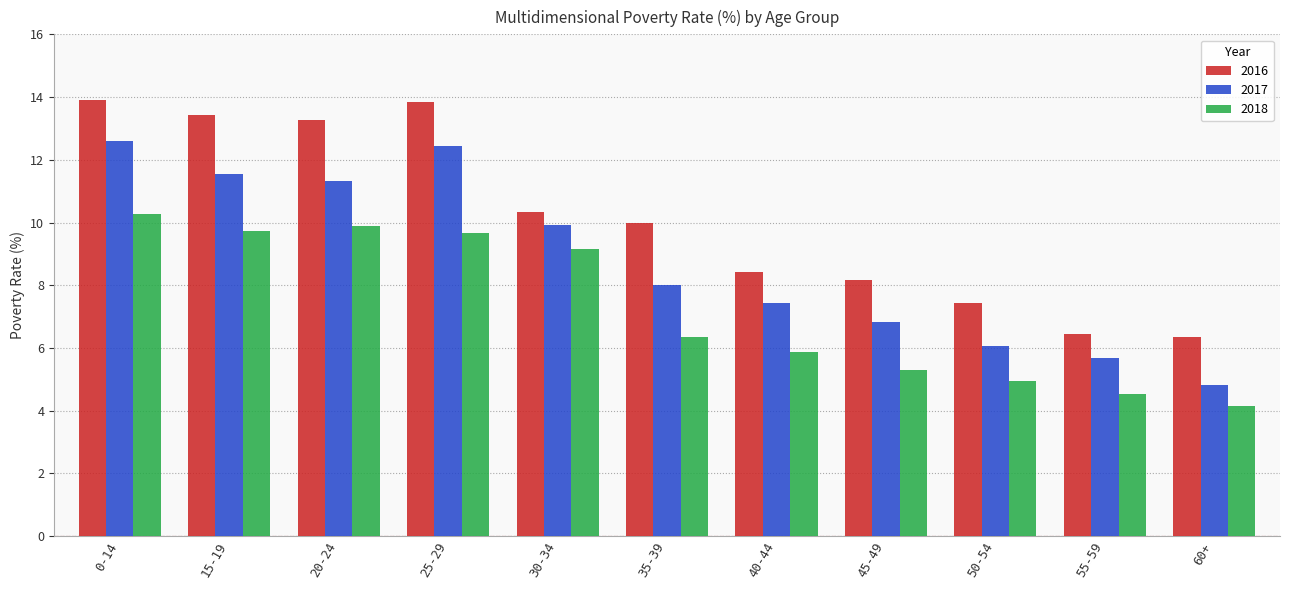

Rank the series by their maximum value, from highest to lowest.

2016, 2017, 2018